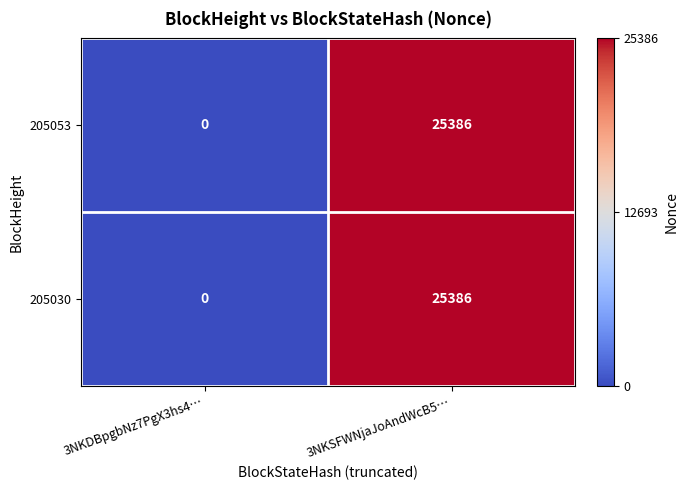

True or false: 205053 has a value of 33697 at 3NKSFWNjaJoAndWcB5….

False